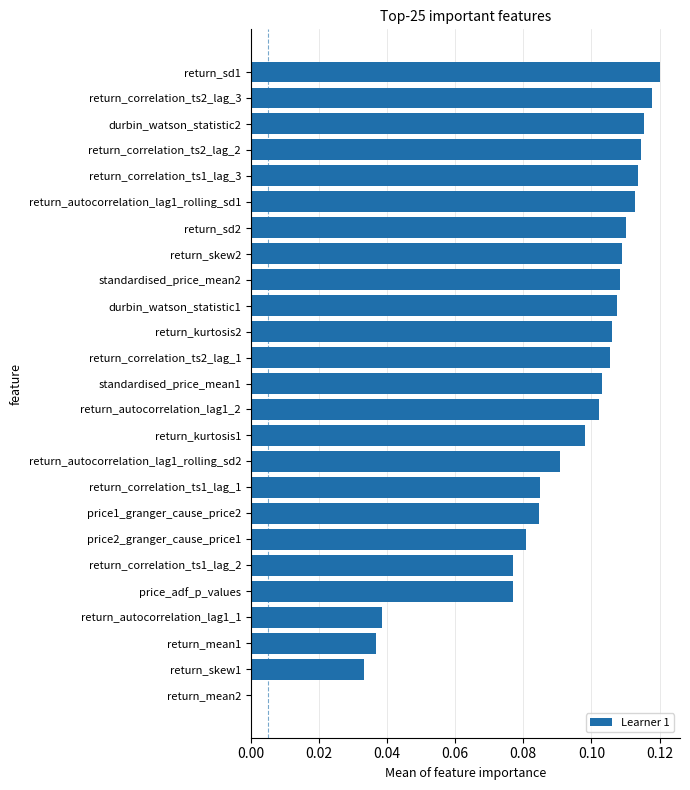

What is the sum of all values?

2.2